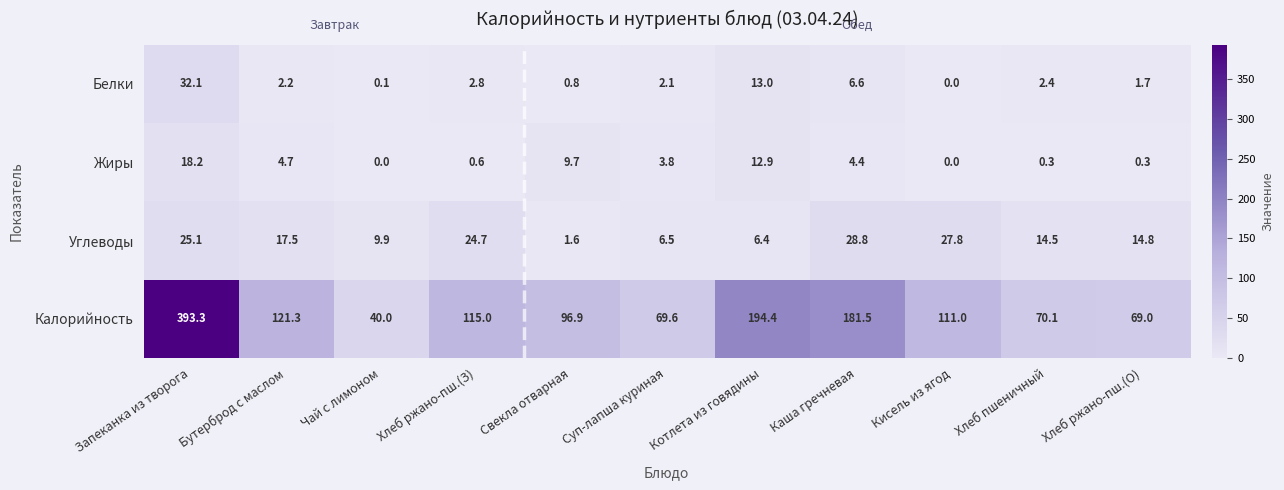

The value of Углеводы at Котлета из говядины is 1.3. True or false?

False